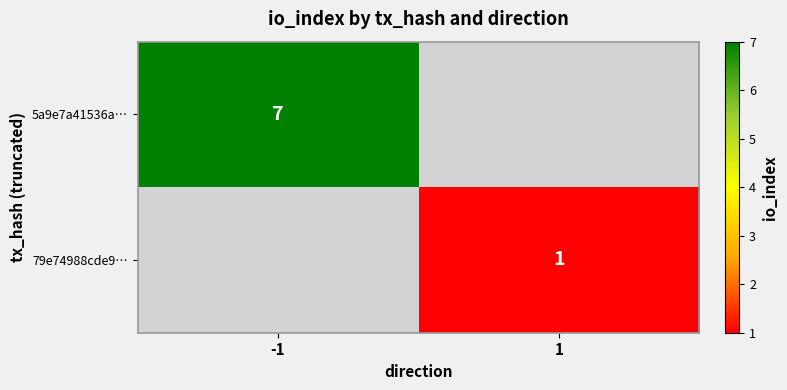

Is it true that 79e74988cde9… equals 0 at 1?

False